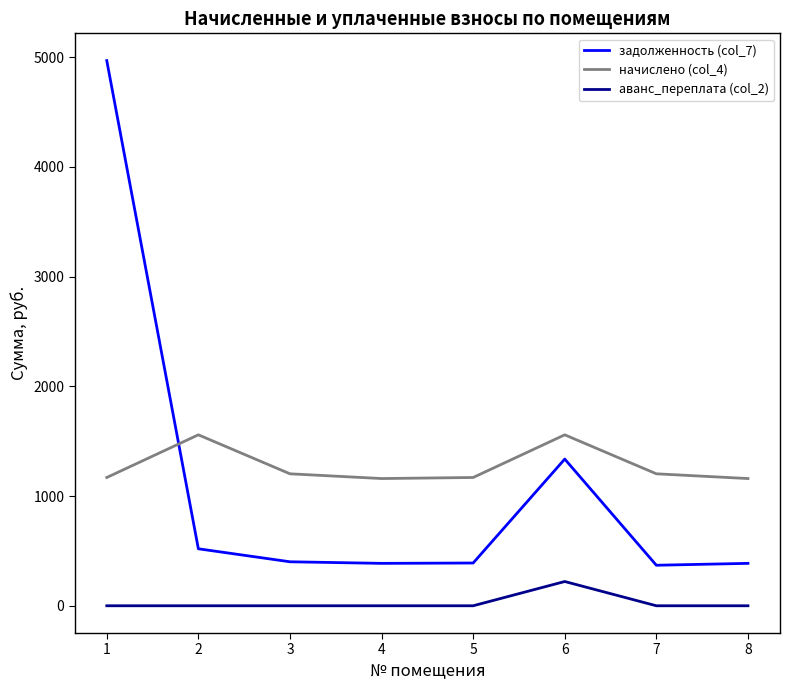

Which category has the highest value across all series?

1